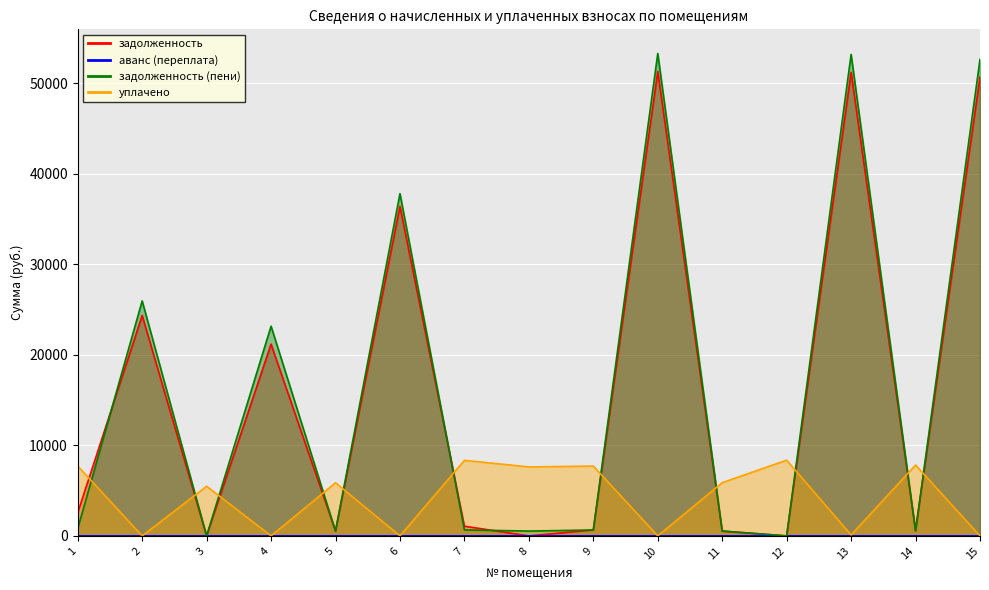

Which has a higher value, 1 or 4?

4